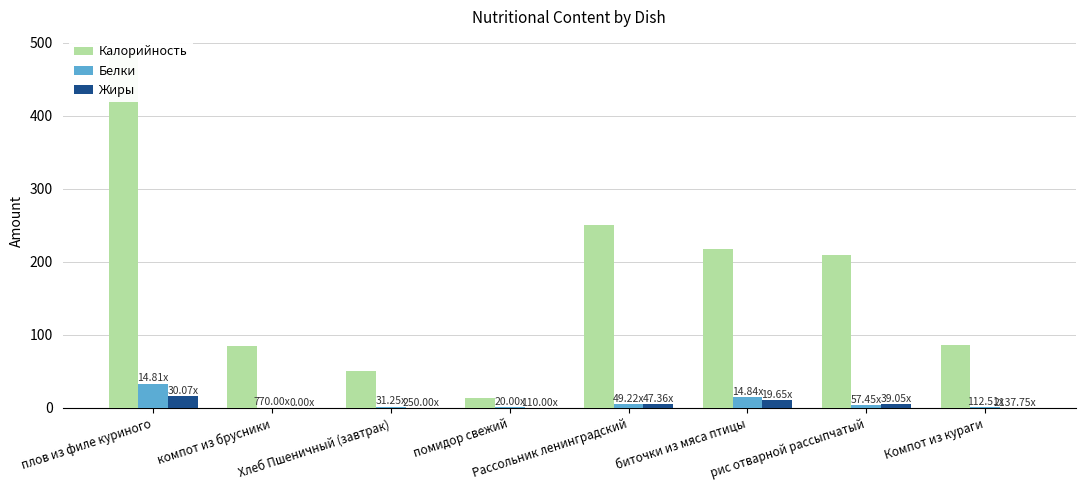

What is the label of the 5th bar from the right?

помидор свежий